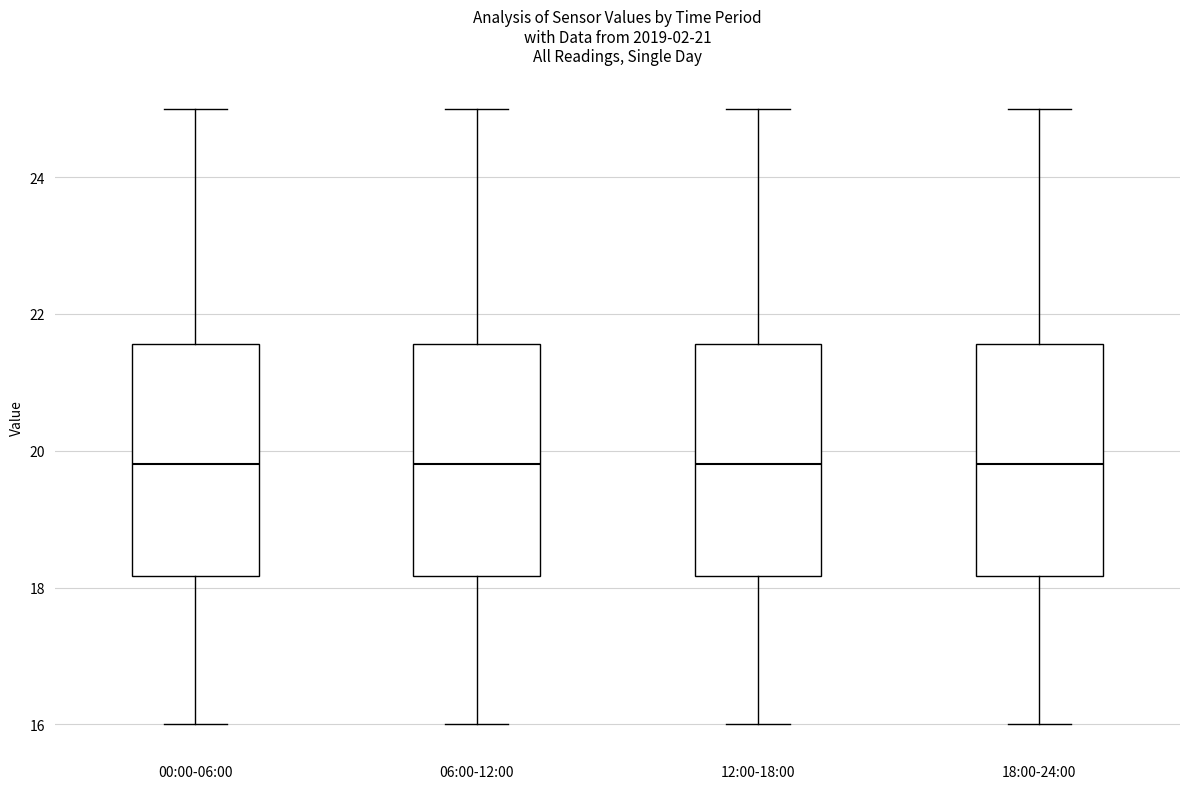

Reading left to right, transcribe this box plot: for each box, give where its median line is, the range the box spans, and where its two whiskers end, as read against the y-axis. The values are not printed on the chart, so give them approximately, as read against the axis.

00:00-06:00: median 19.8, box 18.2 to 21.6, whiskers 16.0 to 25.0
06:00-12:00: median 19.8, box 18.2 to 21.6, whiskers 16.0 to 25.0
12:00-18:00: median 19.8, box 18.2 to 21.6, whiskers 16.0 to 25.0
18:00-24:00: median 19.8, box 18.2 to 21.6, whiskers 16.0 to 25.0